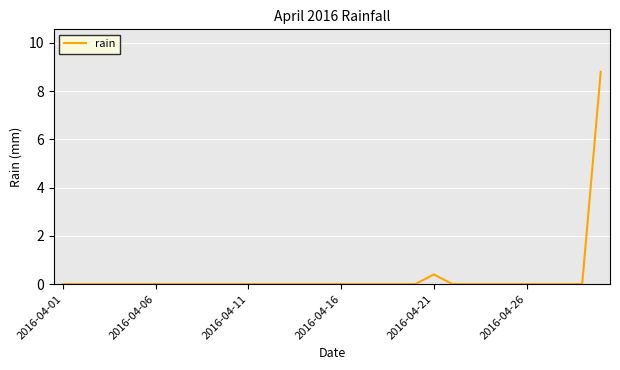

What is the greatest value displayed?

8.8